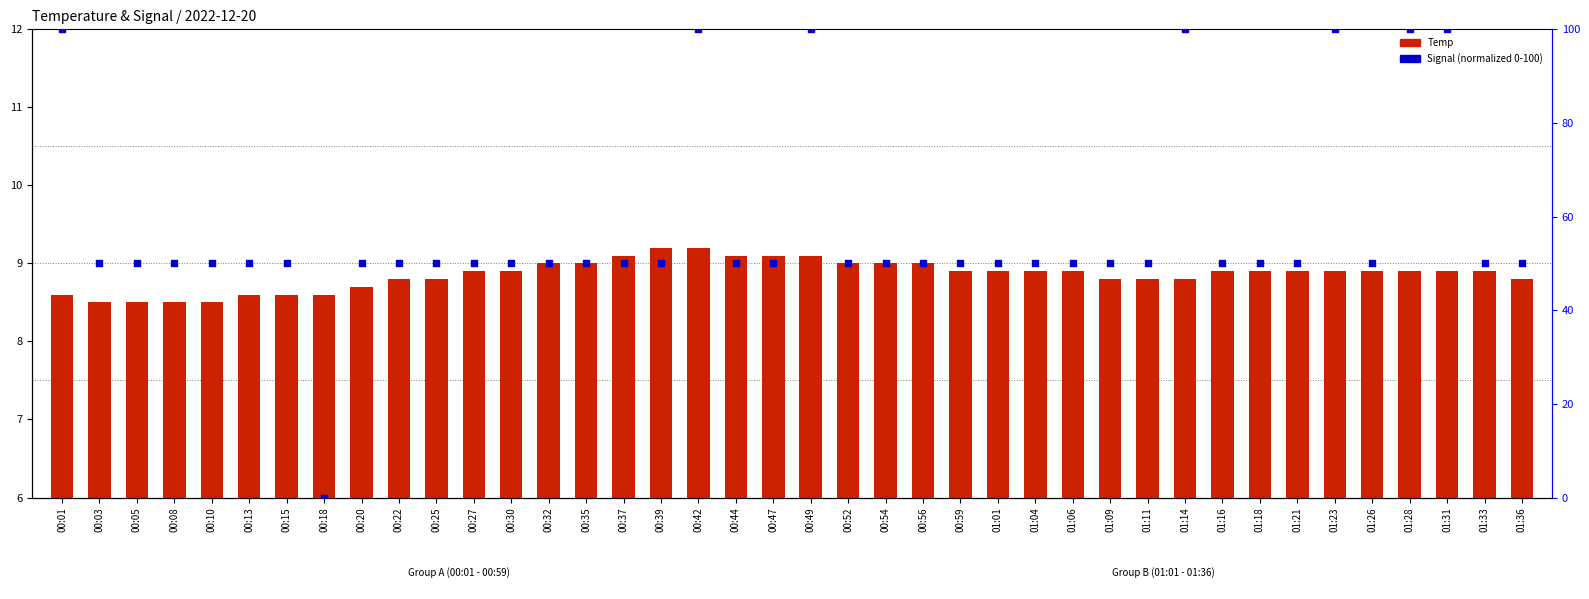

At how many categories does at least one series exceed 59?

7